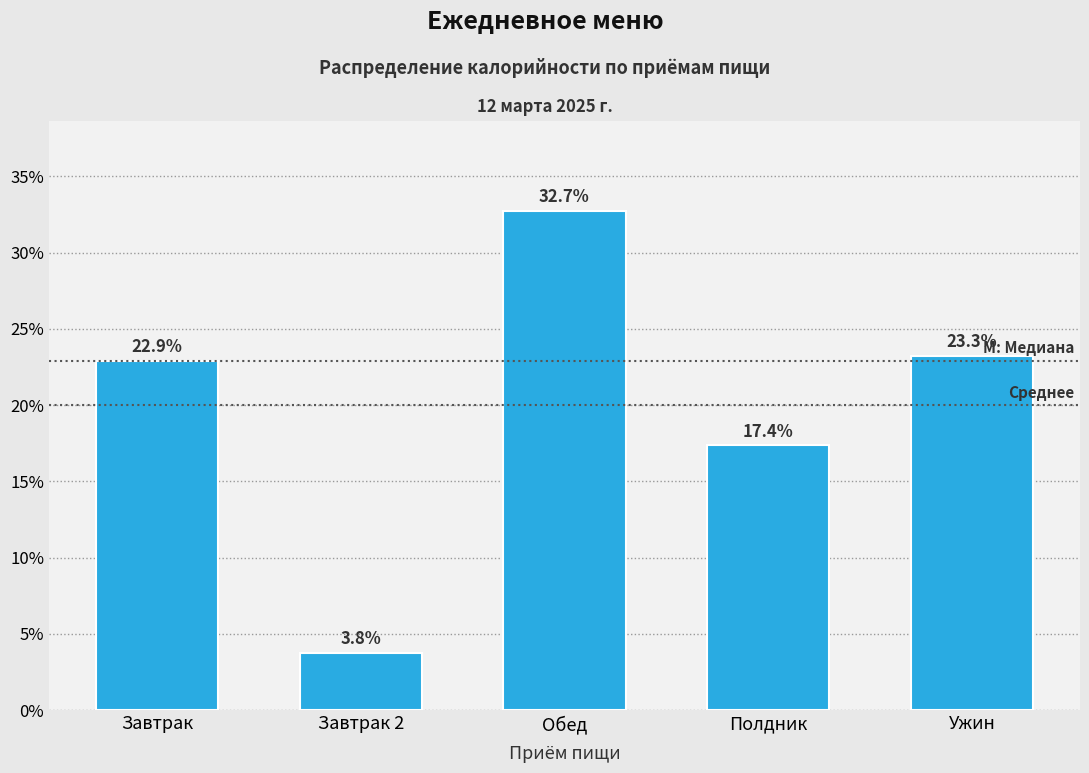

Reading left to right, what are all the values shown in this chart?

22.9	3.8	32.7	17.4	23.3